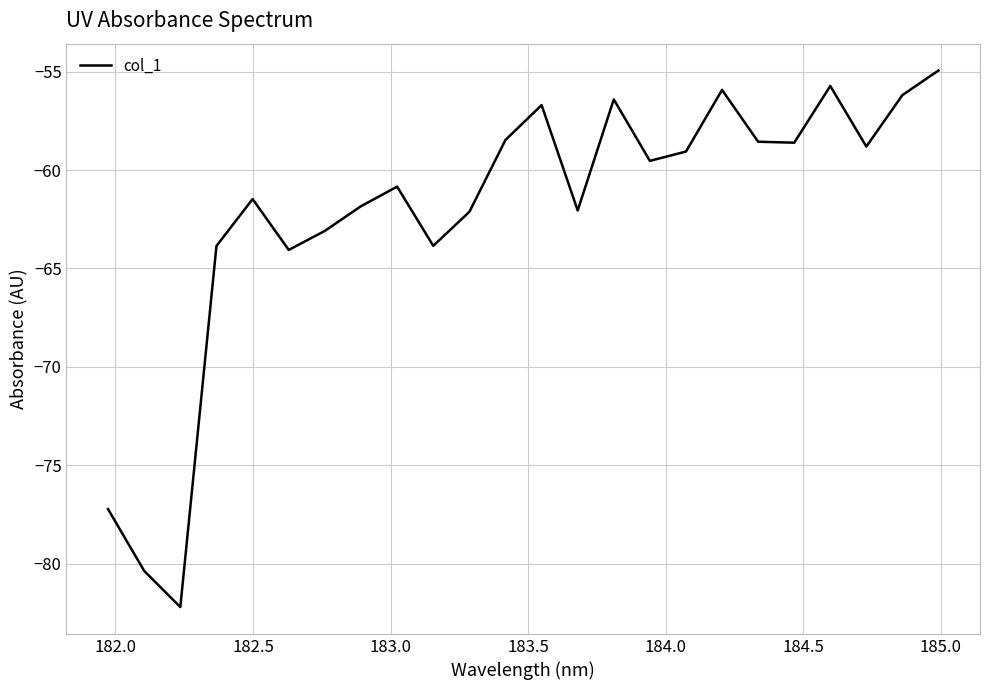

What is the maximum value shown in the chart?

-54.9